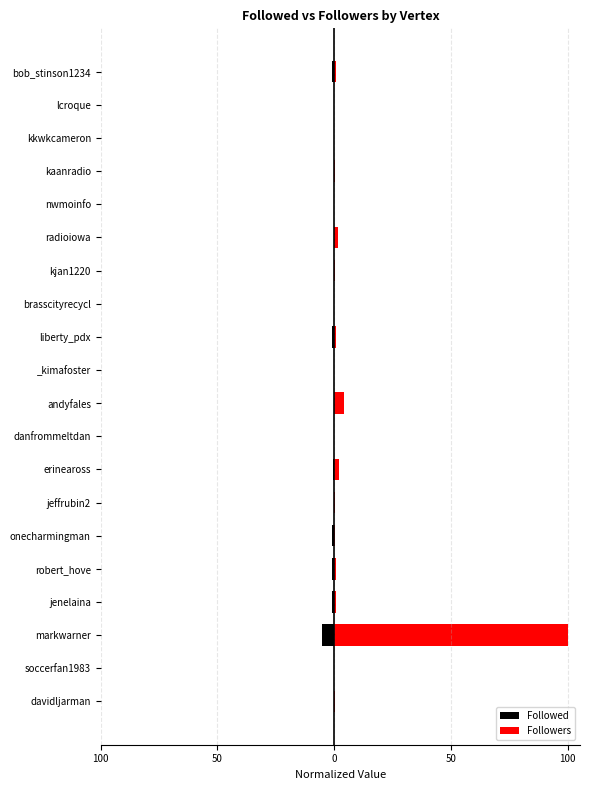

What is the sum of the Followed values at 13 and 7?

-0.5